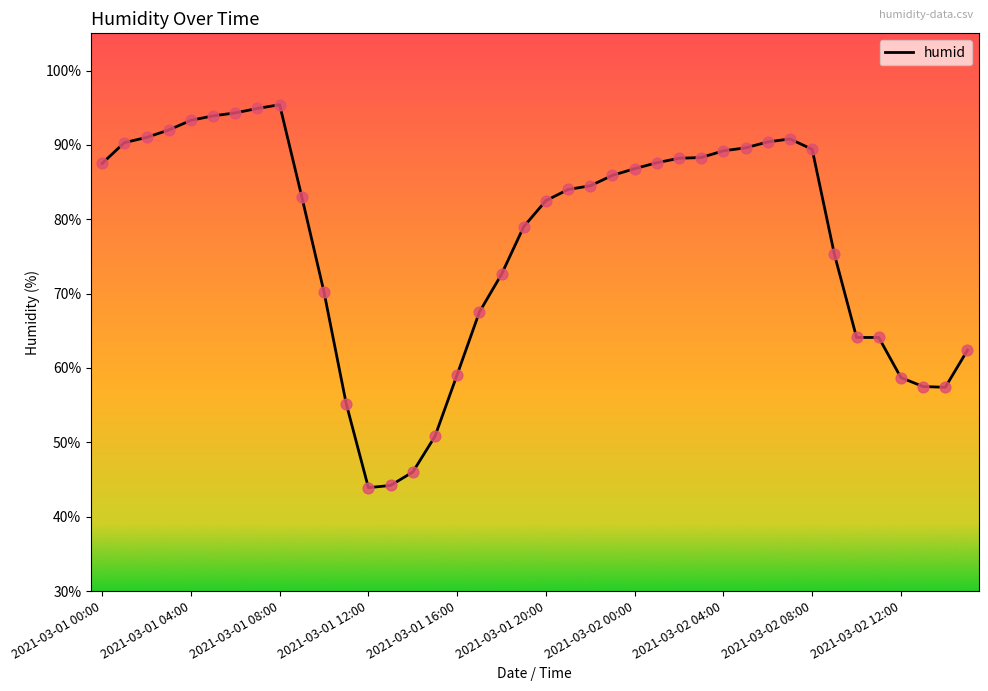

What is the maximum value shown in the chart?

95.4